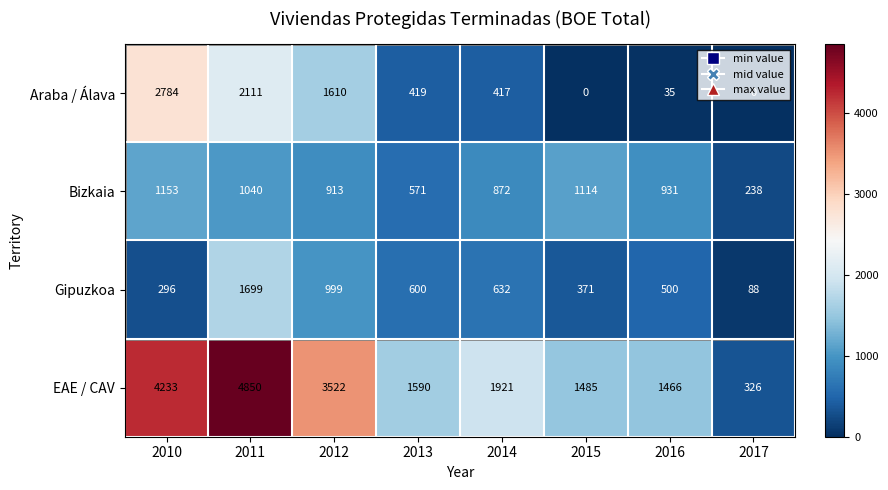

Which series changed the most between 2010 and 2017?

EAE / CAV